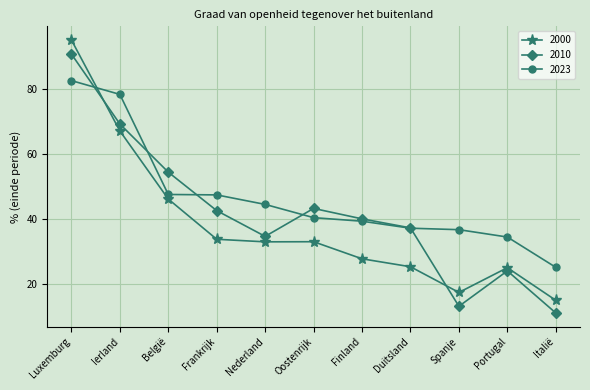

Between Ierland and Oostenrijk, which series saw the biggest shift?

2023